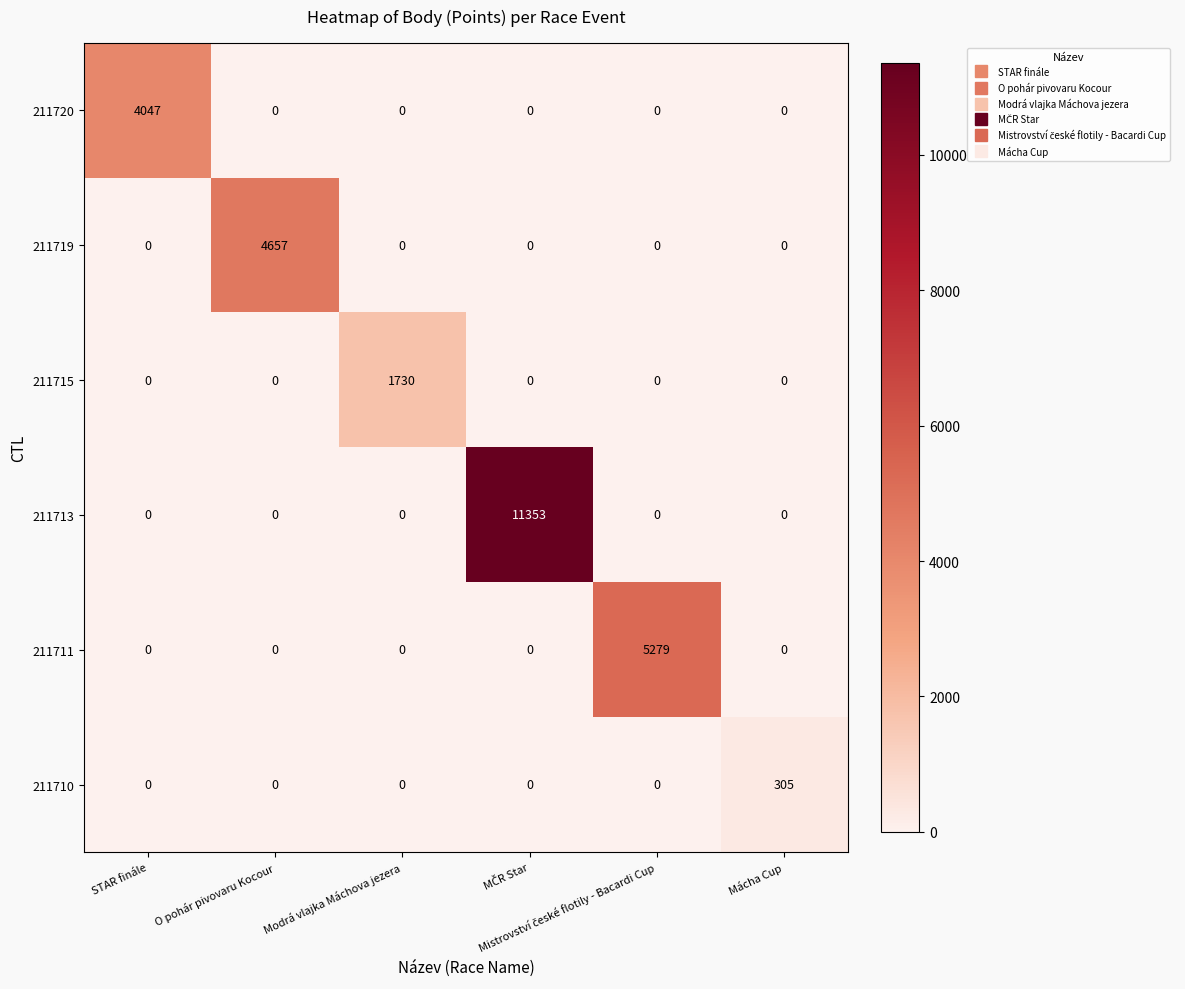

What is the maximum value shown in the chart?

11353